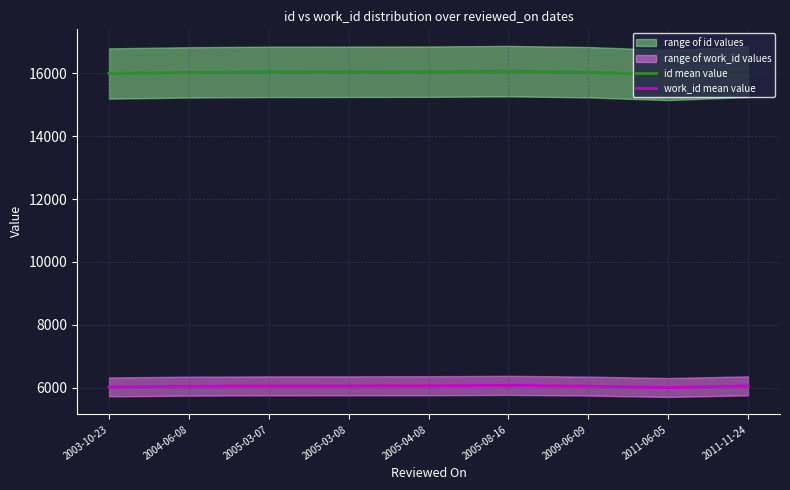

Is the value of work_id mean value at 2004-06-08 greater than the value of id mean value at 2003-10-23?

No